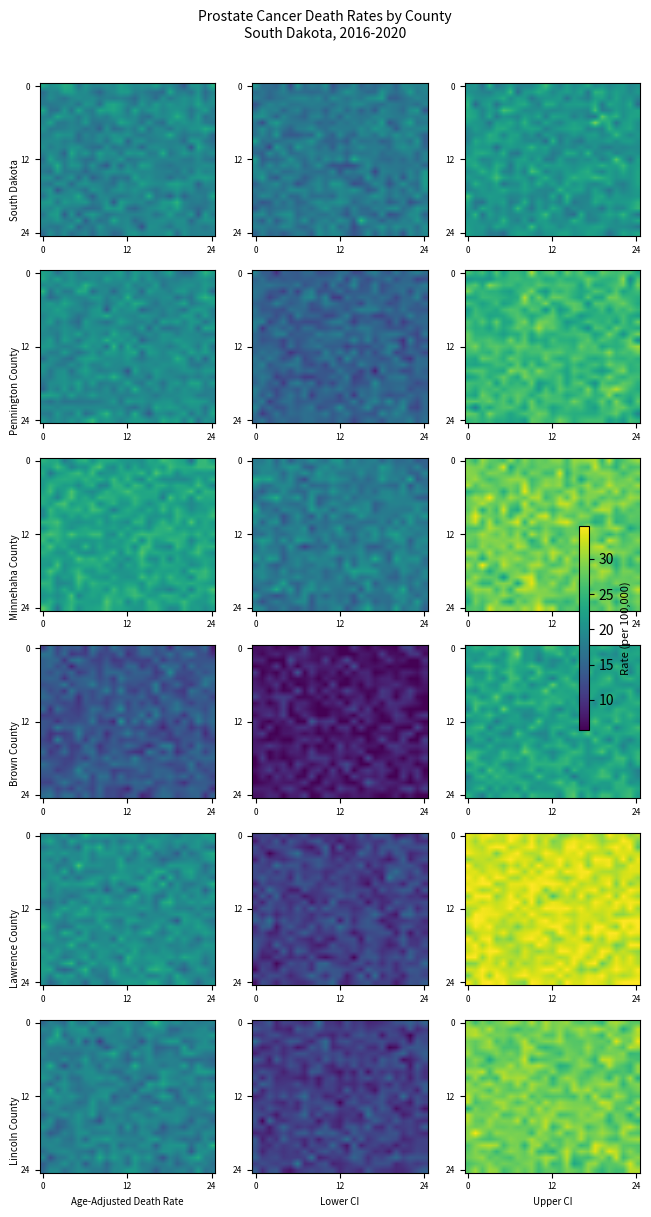

How many data points does each series have?

25